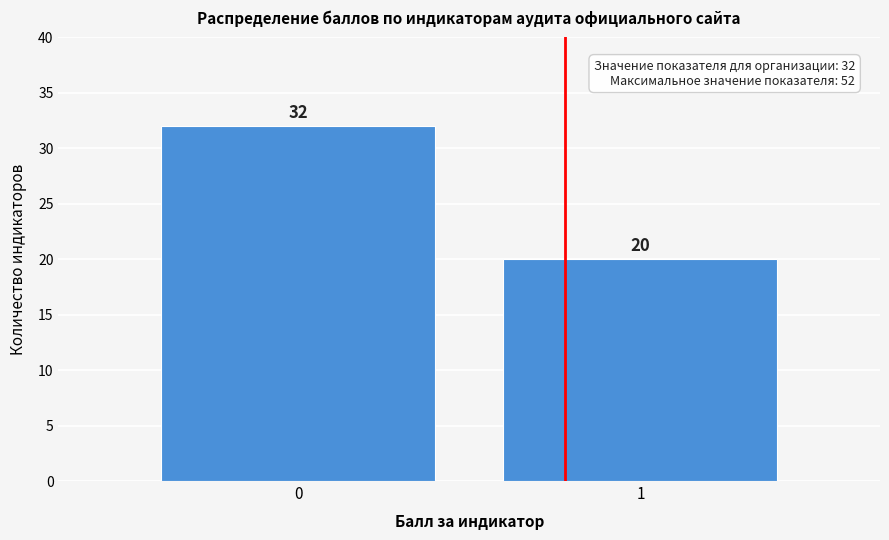

Reading left to right, list all the values displayed in this chart.

32	20